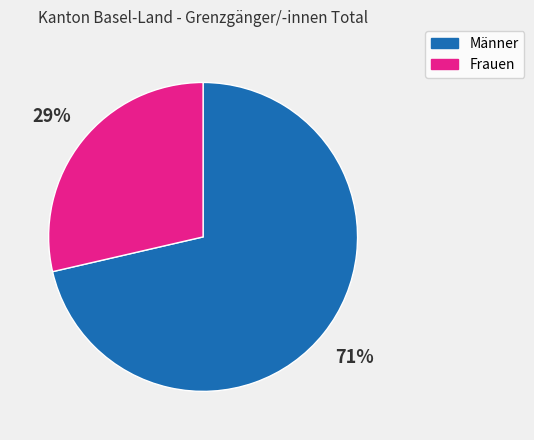

Do Frauen and Männer together represent more than half of the pie?

Yes